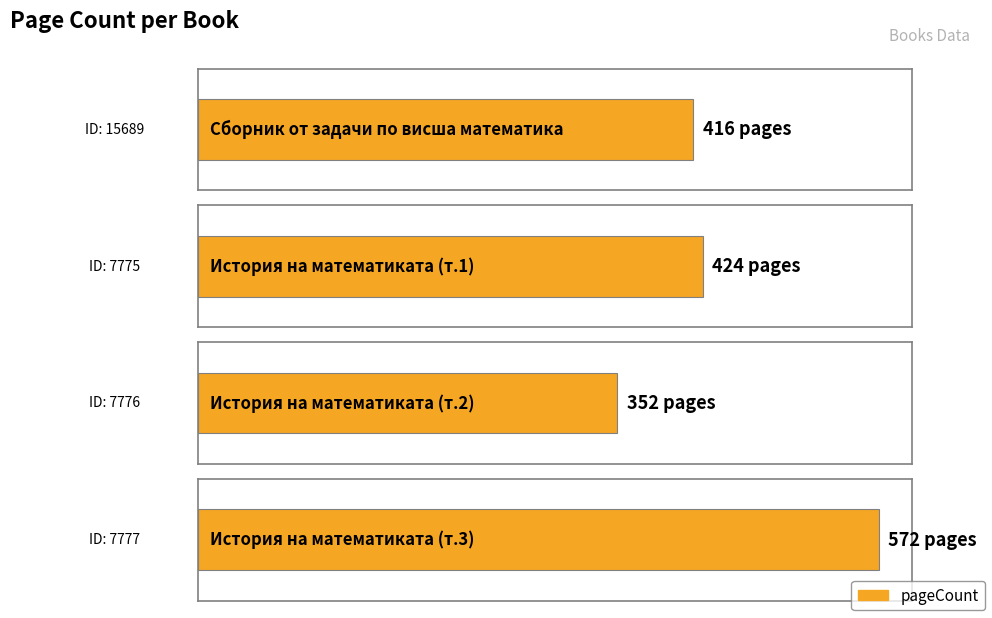

What is the change in value from 15689 to 7776?

-64